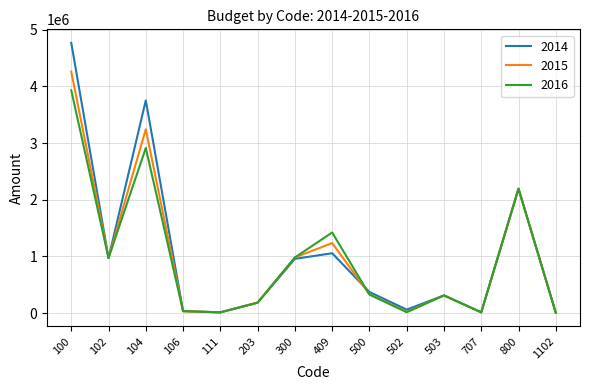

Which series has the largest range (max minus min)?

2014